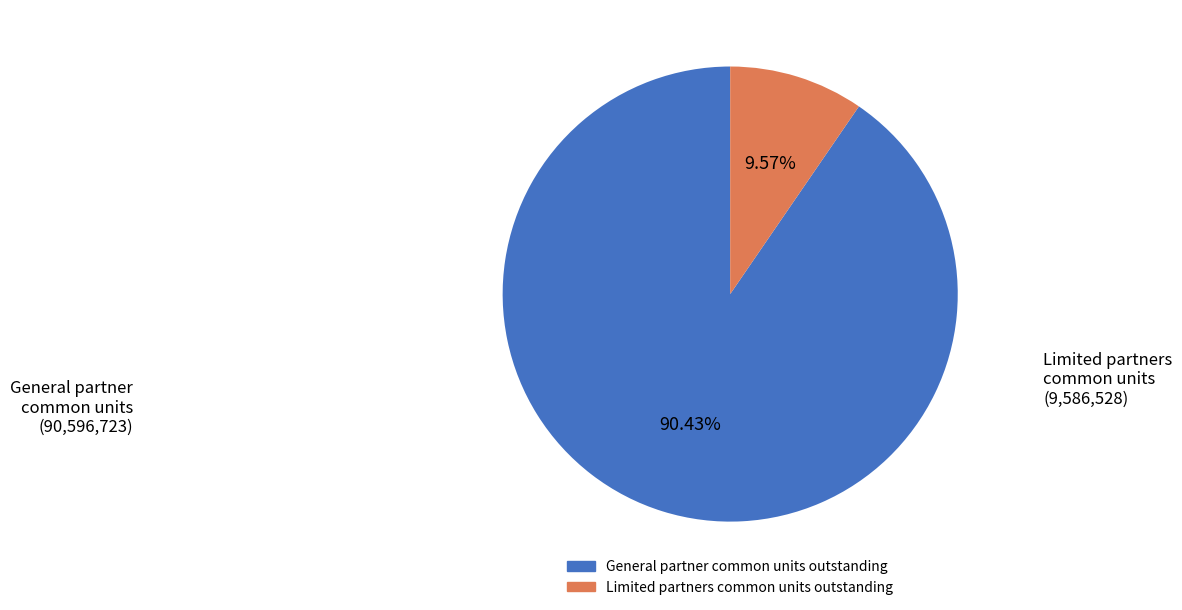

Which slice is the smallest?

Limited partners common units outstanding